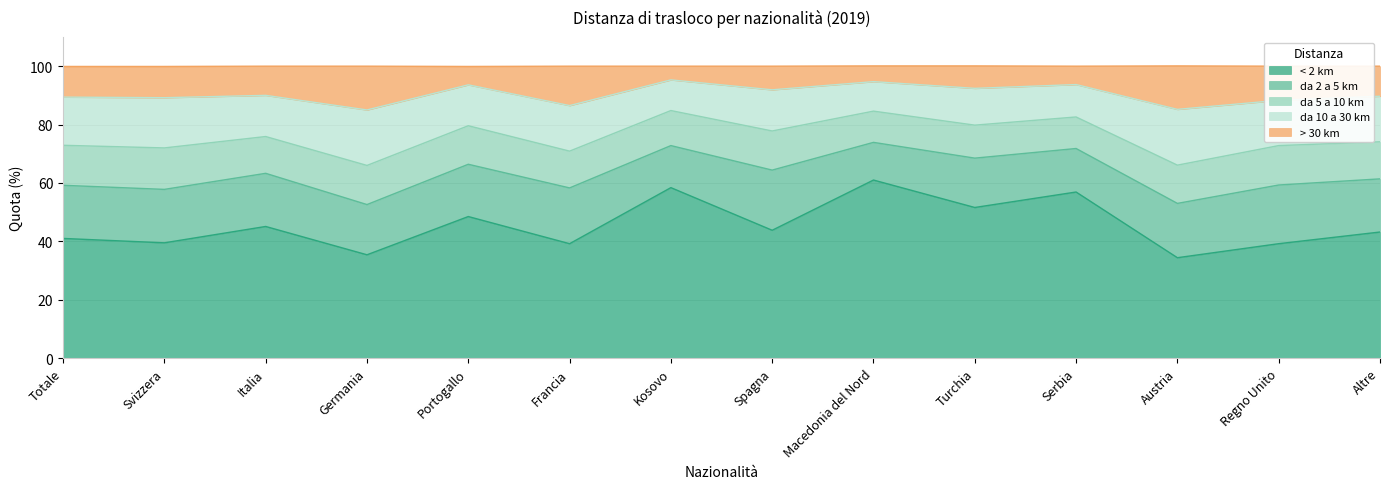

What position from the right is Spagna?

7